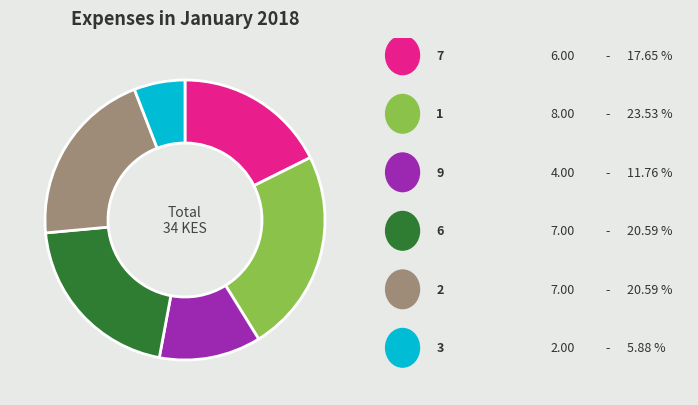

Is there any slice that represents more than half of the pie?

No